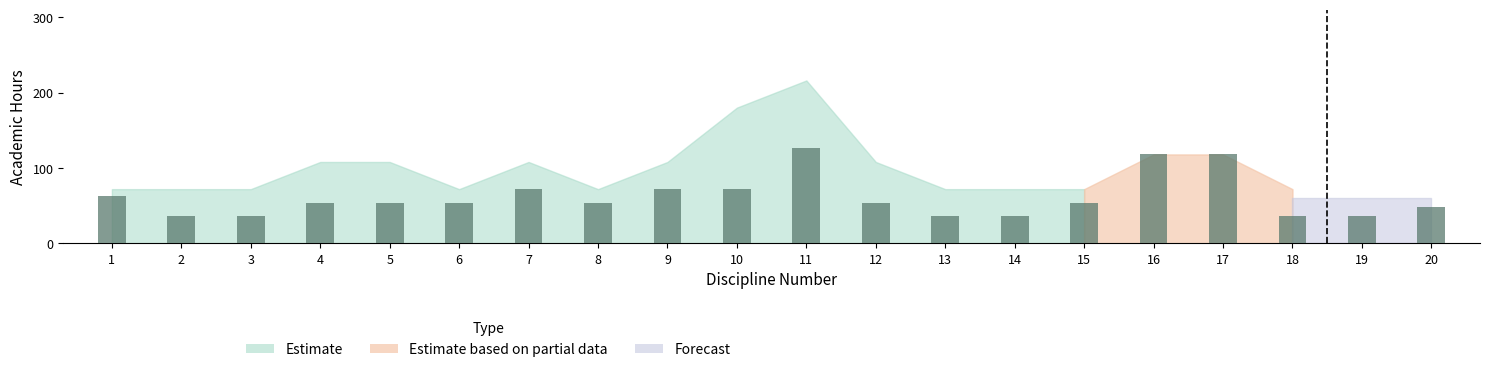

The Forecast series shows 36 at 13. True or false?

False